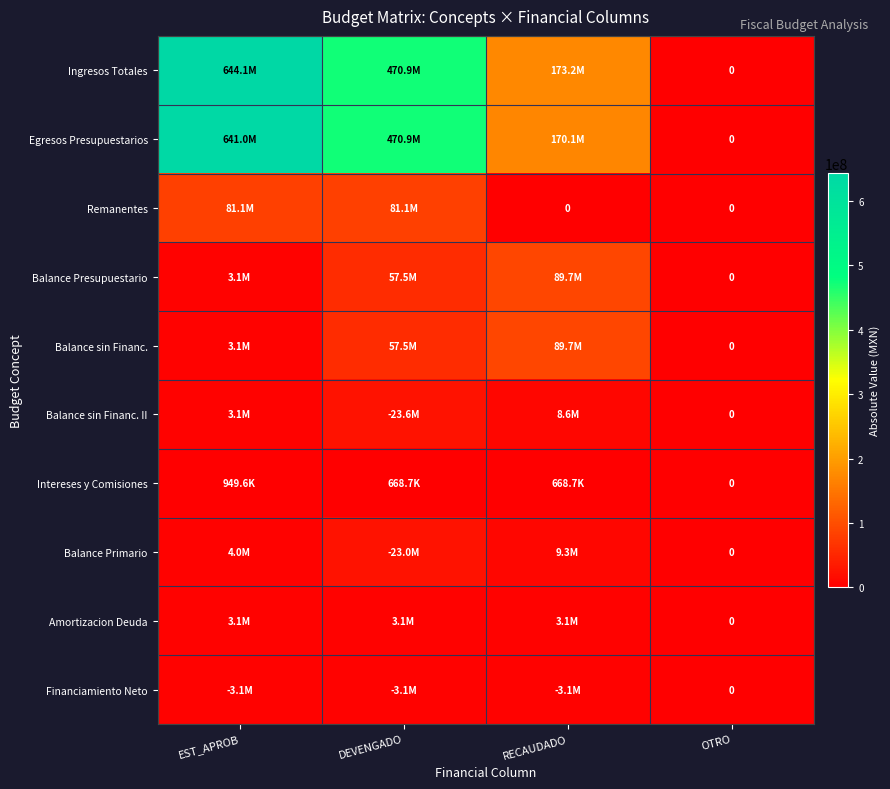

How many values in Balance sin Financ. are above zero?

3